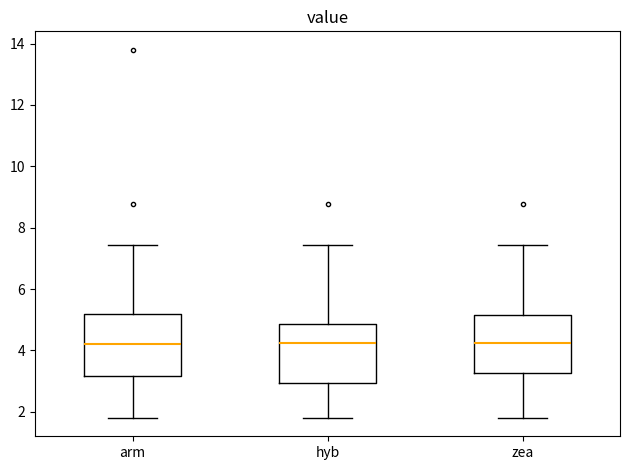

Reading left to right, read every box against the y-axis: the position of its median line, the range the box covers, and the ends of its whiskers. The values are not printed on the chart, so give them approximately, as read against the axis.

arm: median 4.2, box 3.2 to 5.2, whiskers 1.8 to 7.4
hyb: median 4.2, box 3.0 to 4.8, whiskers 1.8 to 7.4
zea: median 4.2, box 3.2 to 5.2, whiskers 1.8 to 7.4